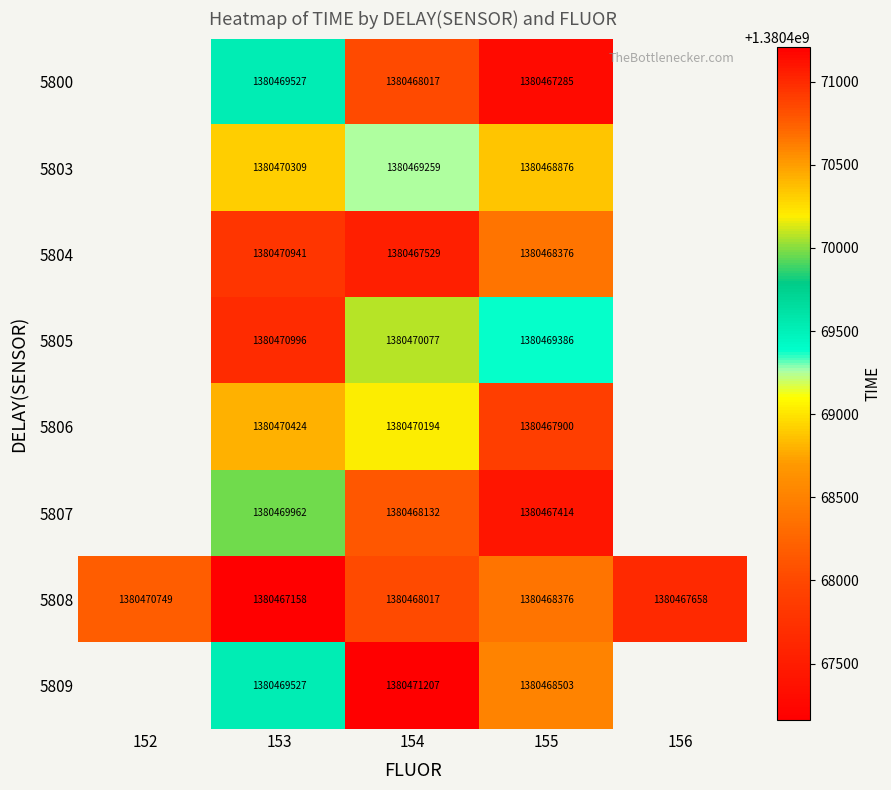

Between 154 and 155, which series saw the biggest shift?

5809